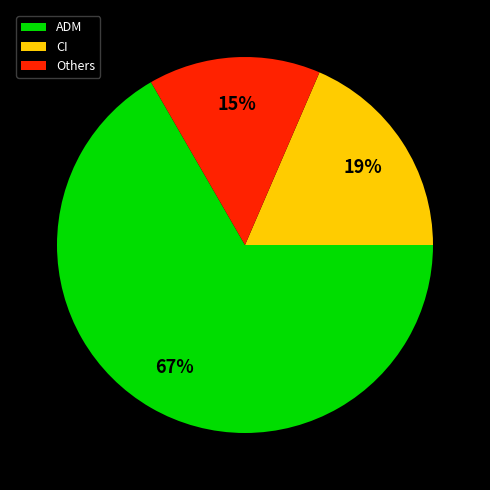

Between Others and CI, which is larger?

CI